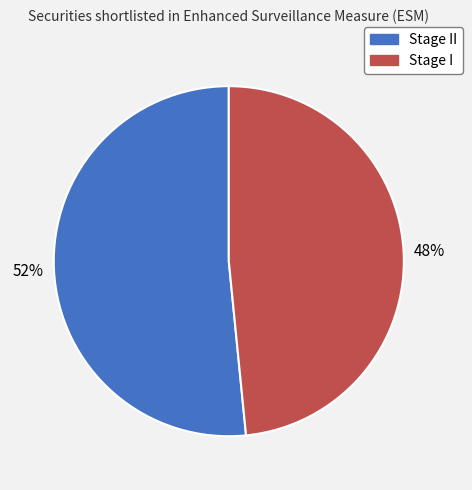

Is there a majority slice in this chart?

Yes